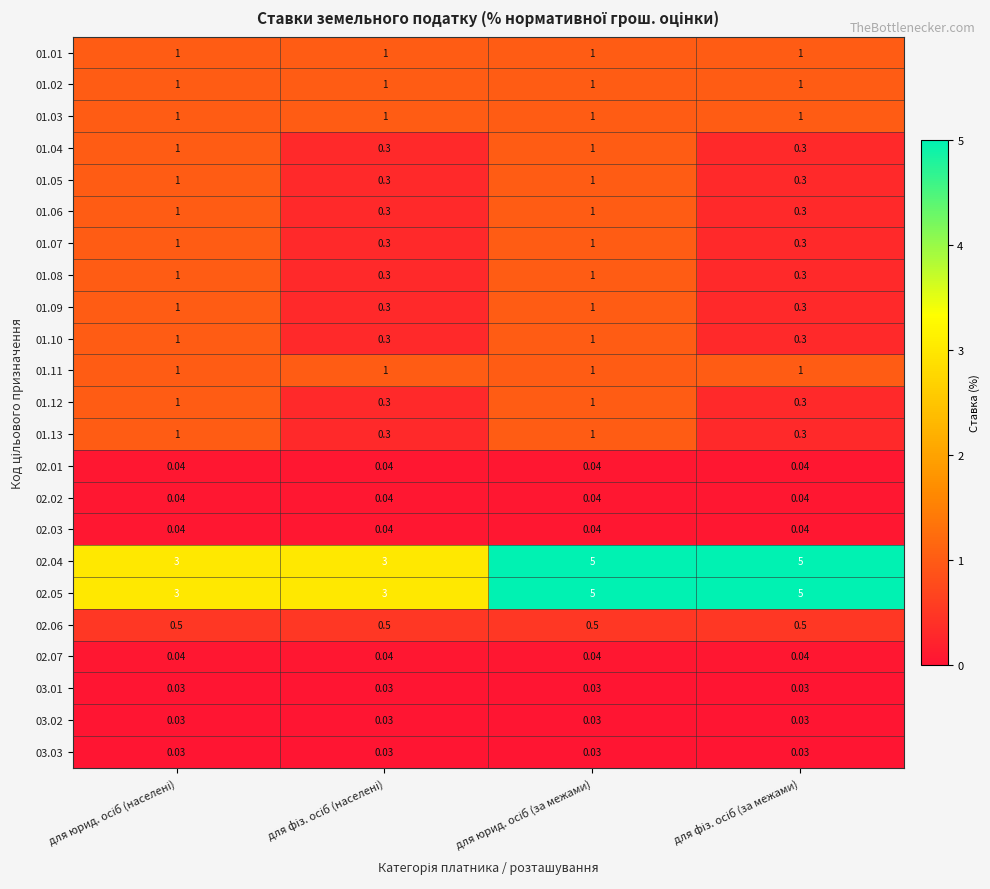

Count the number of data series in this chart.

23